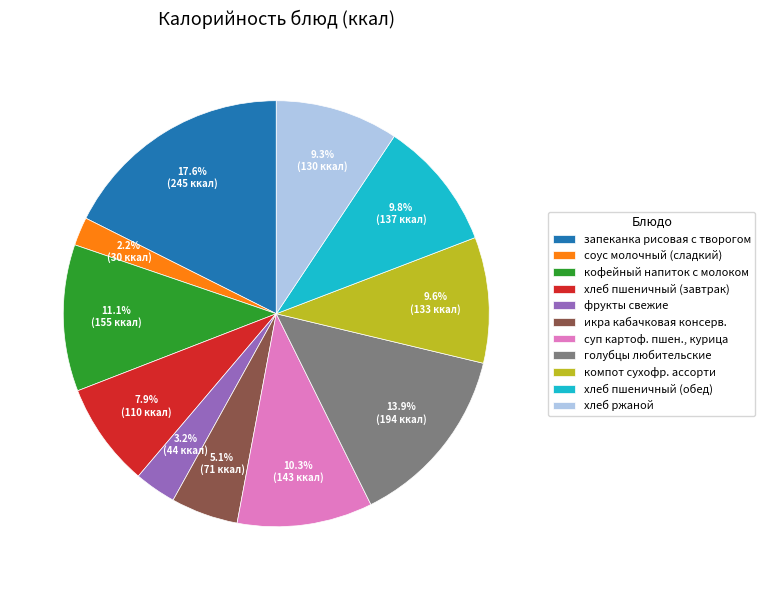

Which slice is the largest?

запеканка рисовая с творогом